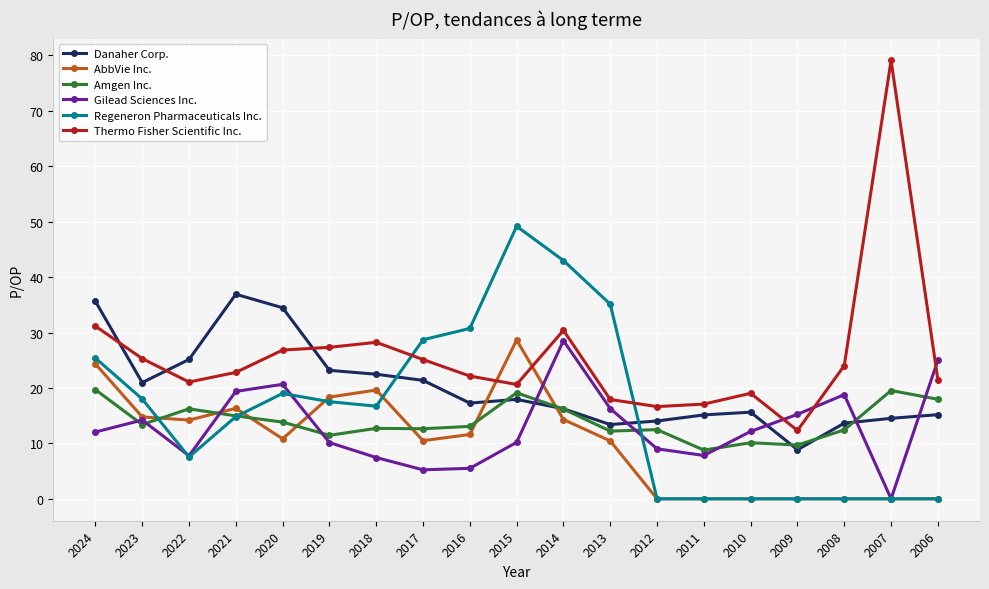

Is it true that Gilead Sciences Inc. equals 0.0 at 2007?

True